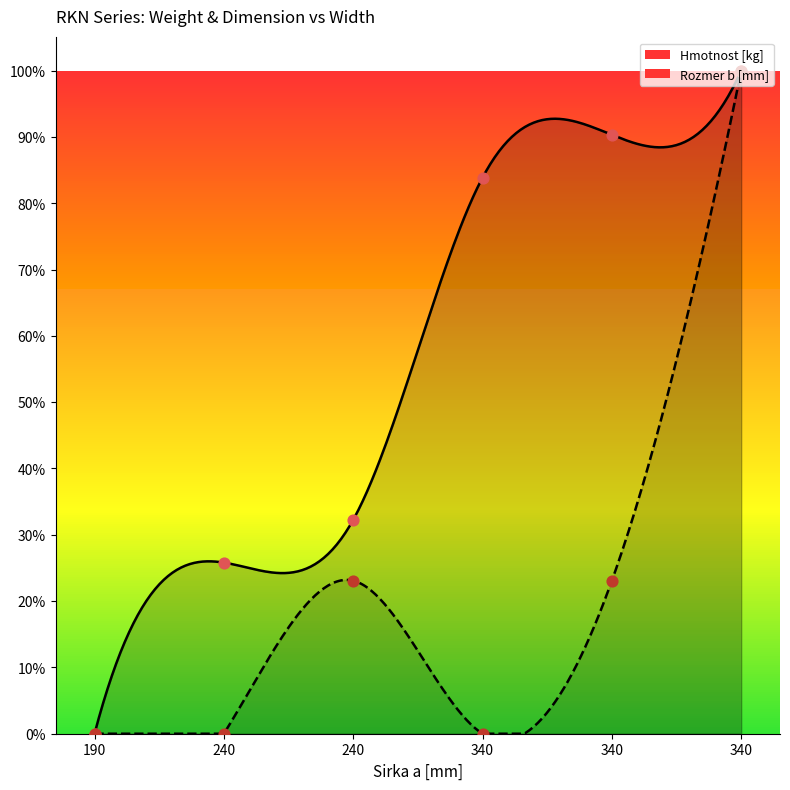

Which series has the largest total across all categories?

Hmotnost [kg]